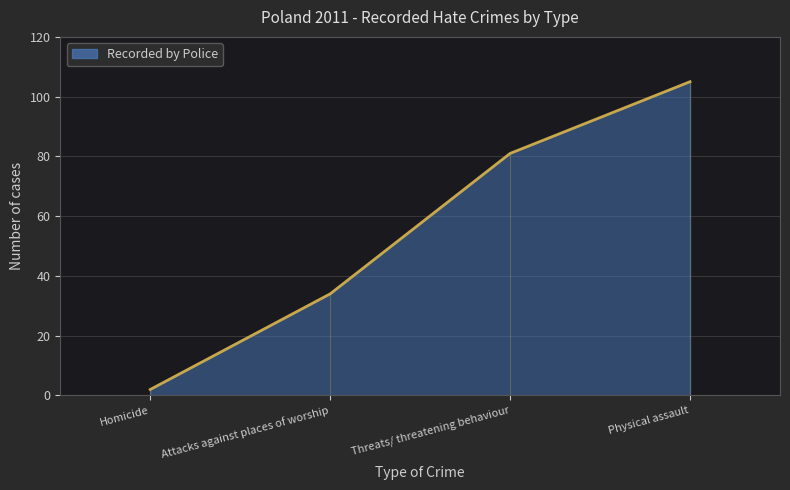

True or false: the data shows 57 at Attacks against places of worship.

False